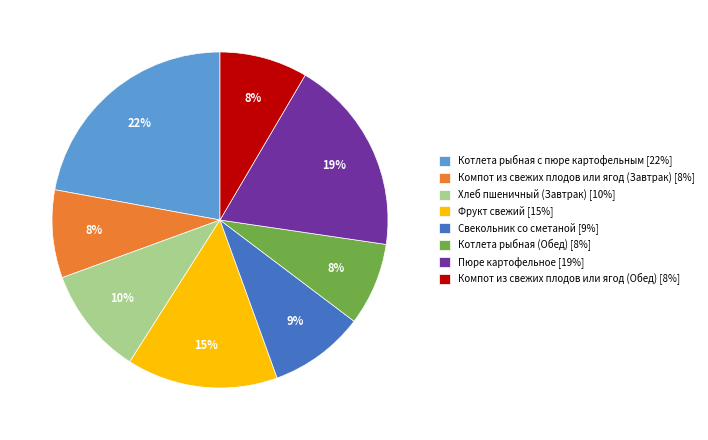

Do Свекольник со сметаной [9%] and Фрукт свежий [15%] together represent more than half of the pie?

No